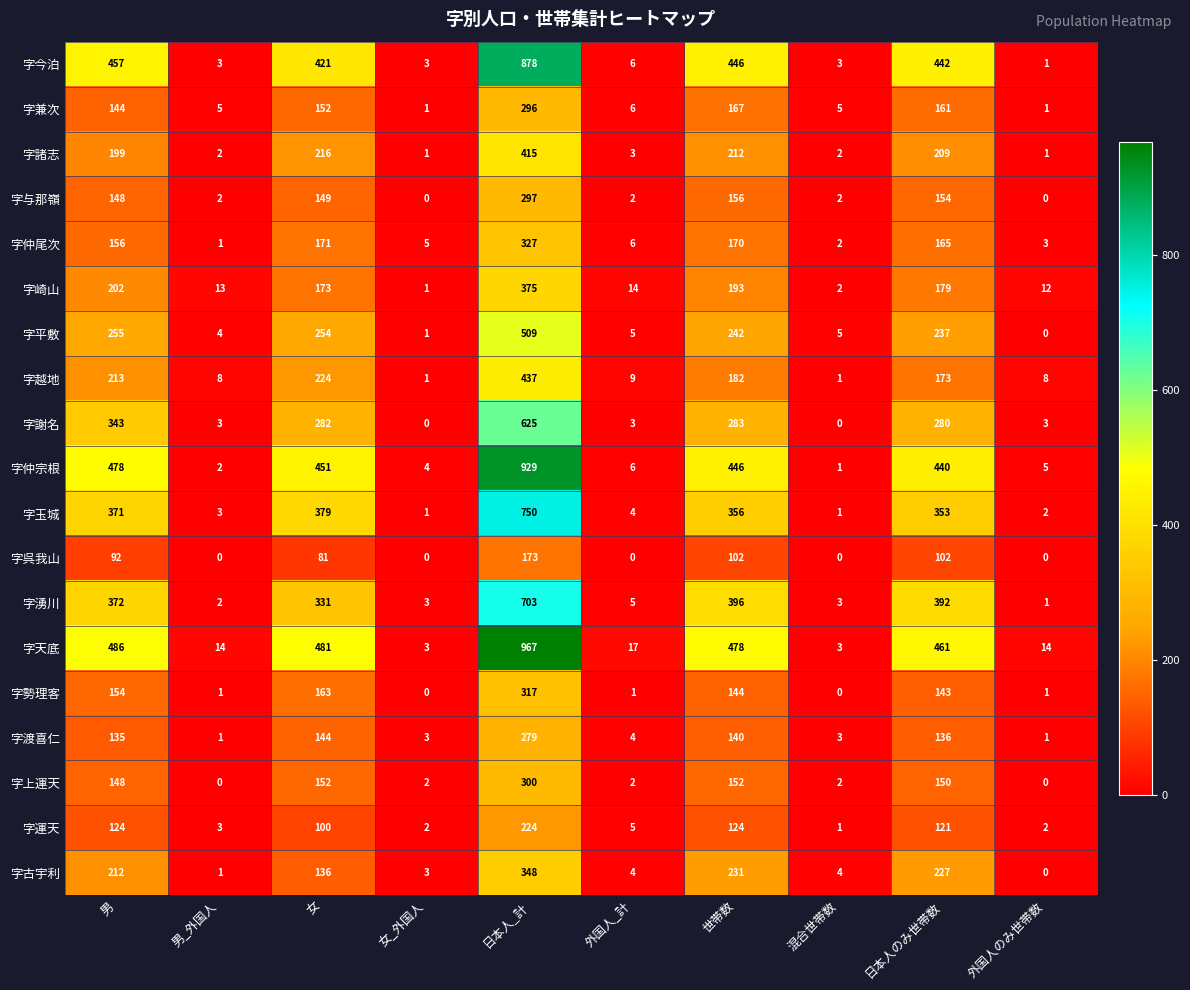

What is the average value of the 字兼次 series?

94